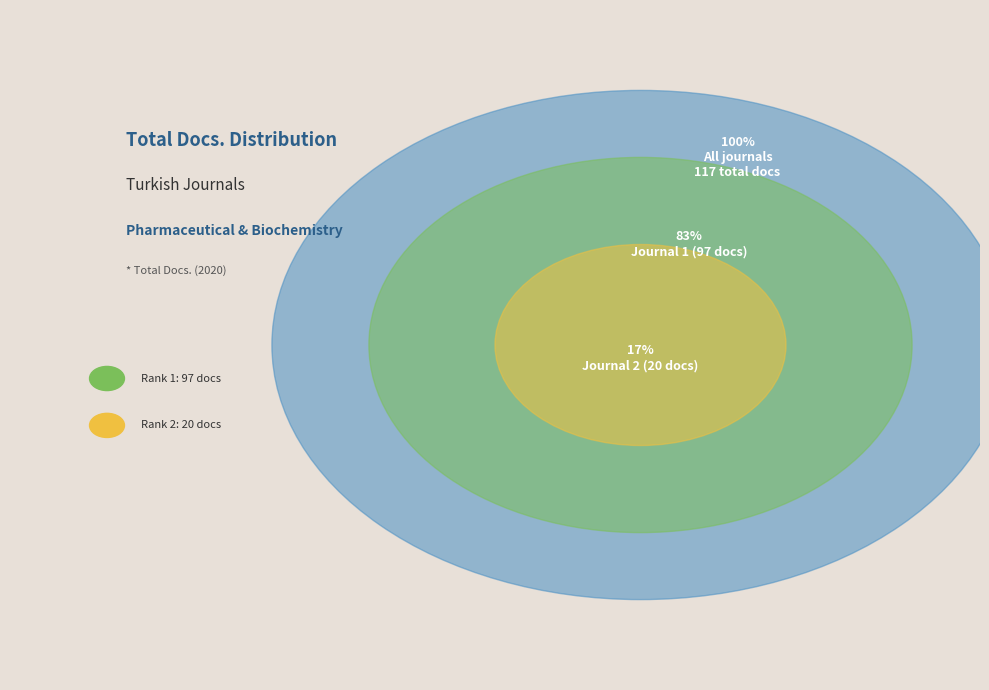

How many segments does this pie chart have?

2